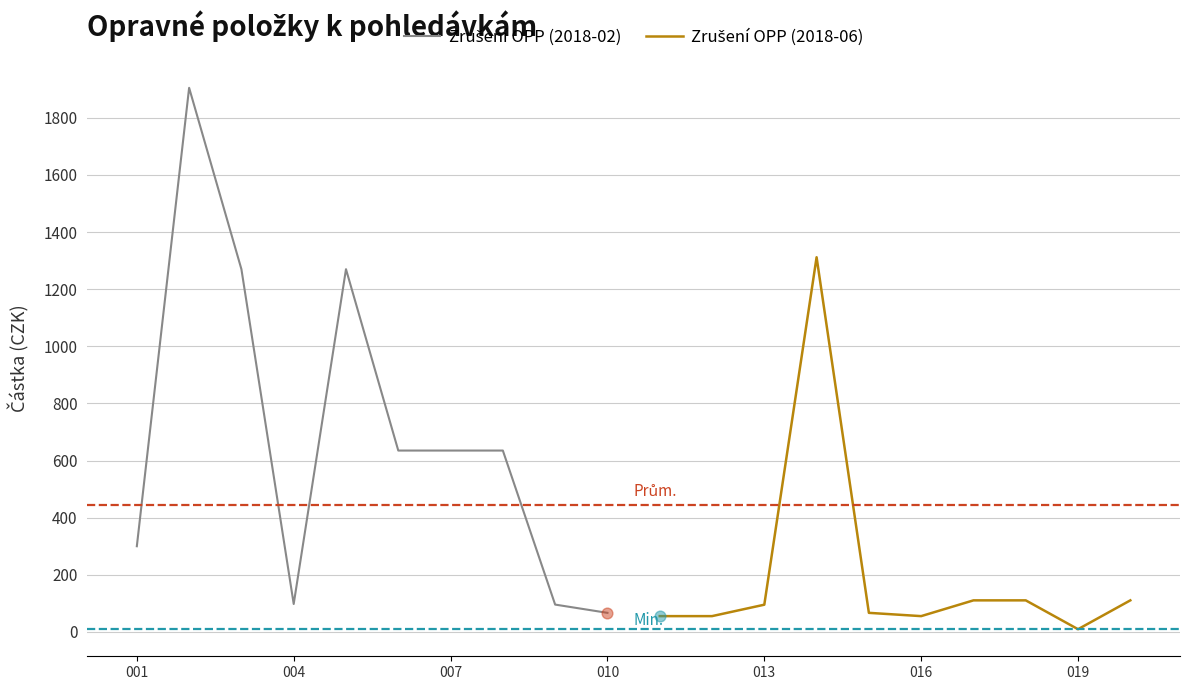

At how many categories does at least one series exceed 1085?

4